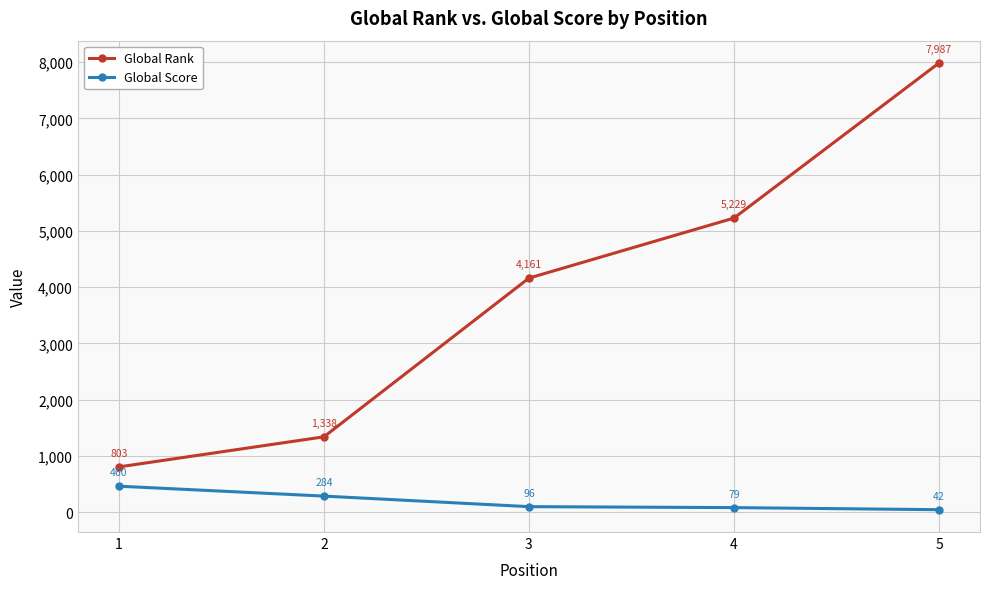

True or false: Global Rank and Global Score cross at least once.

False